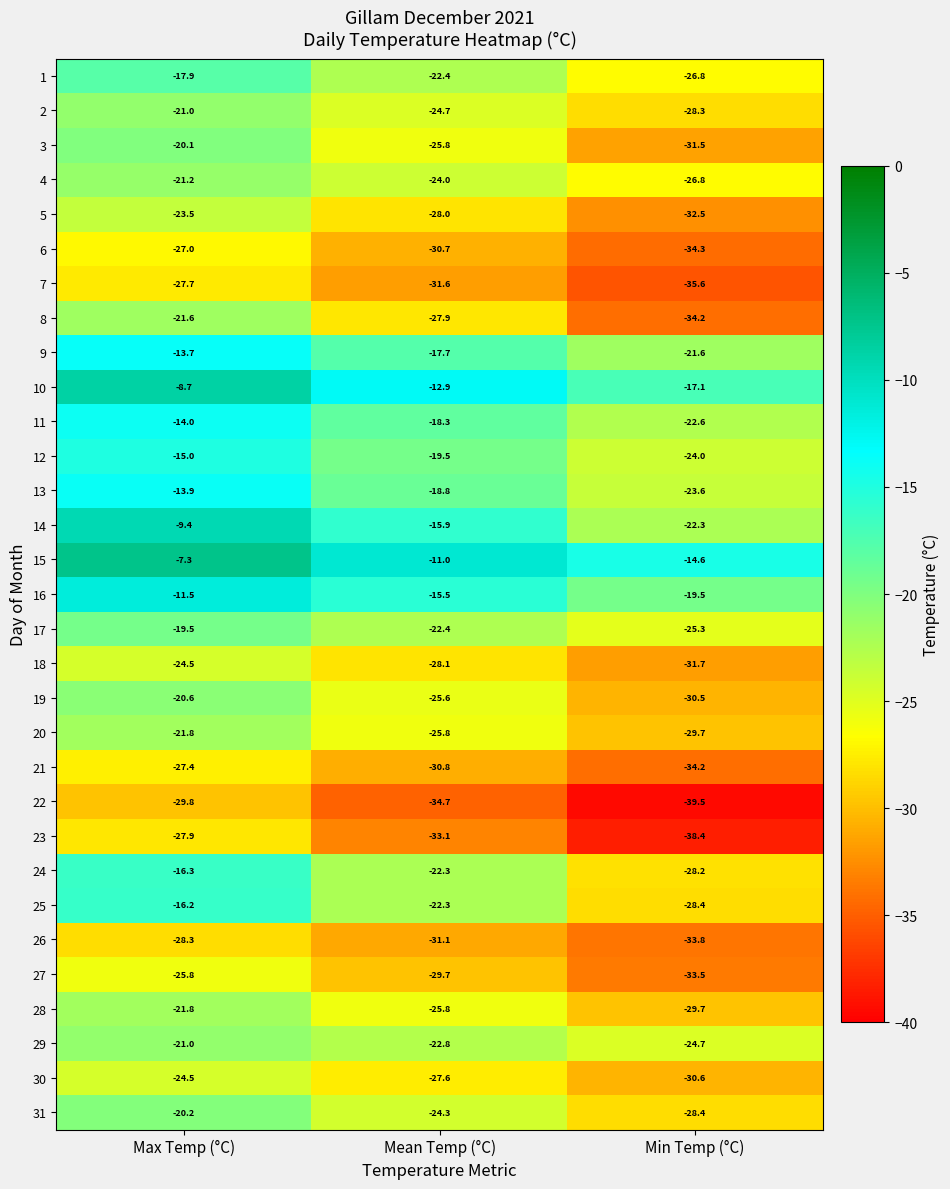

The 16 series shows -13.3 at Min Temp (°C). True or false?

False